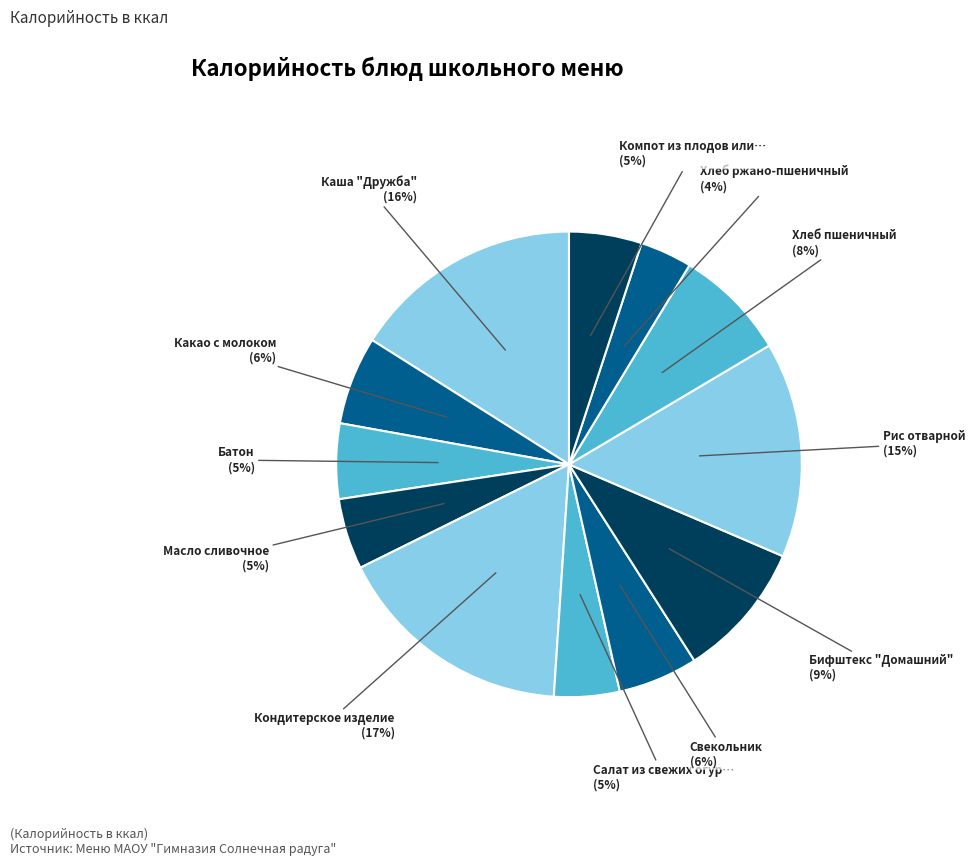

Which category has the smallest portion of the pie?

Хлеб ржано-пшеничный